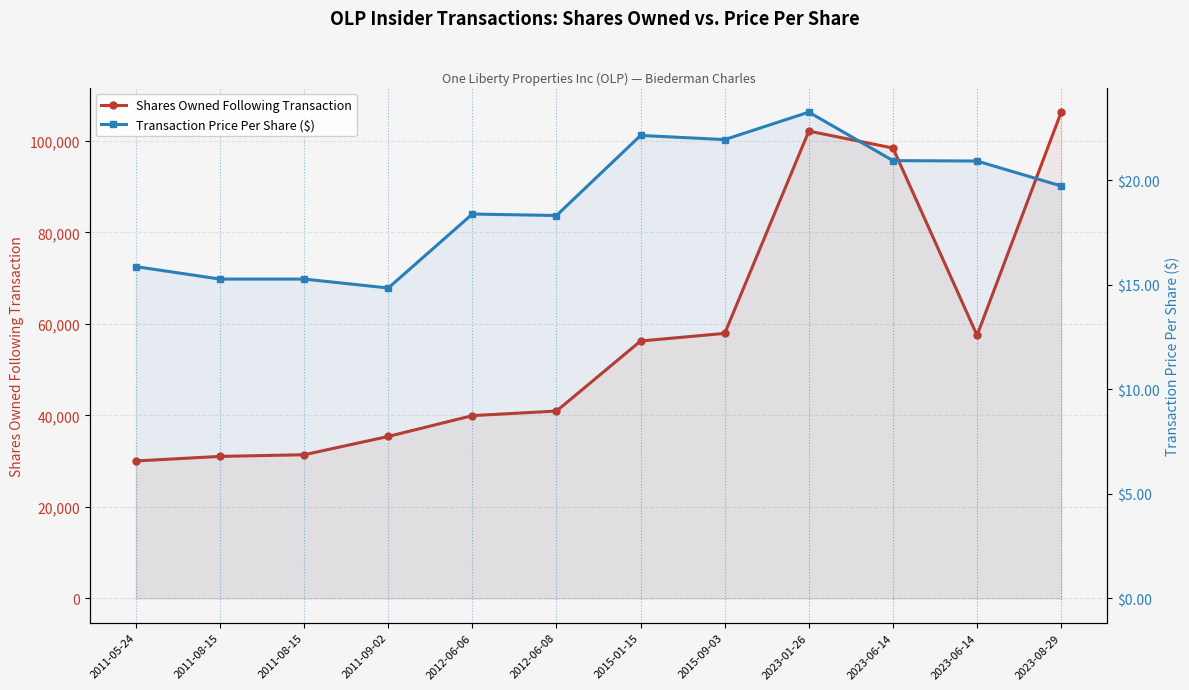

The value of Shares Owned Following Transaction at 2011-09-02 is 35408.0. True or false?

True